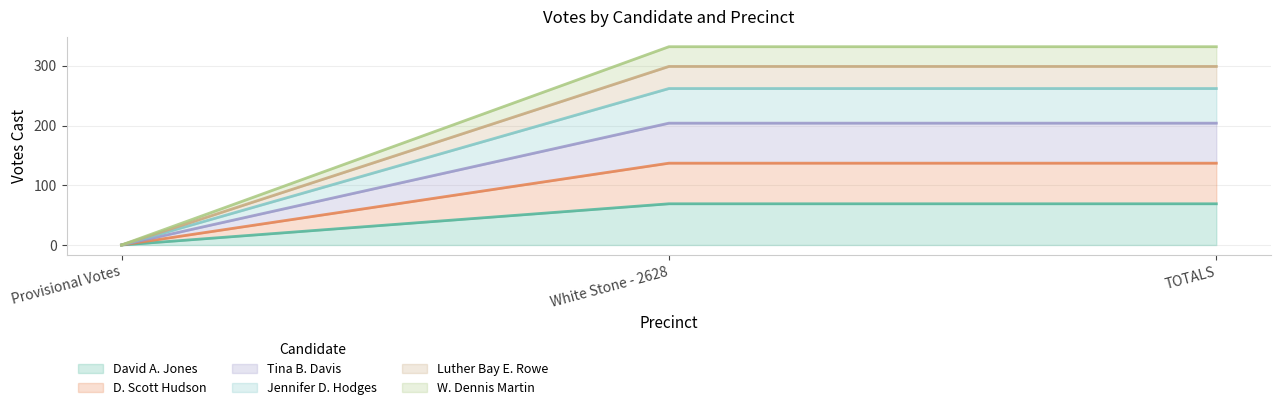

Is it true that Tina B. Davis equals 383 at TOTALS?

False